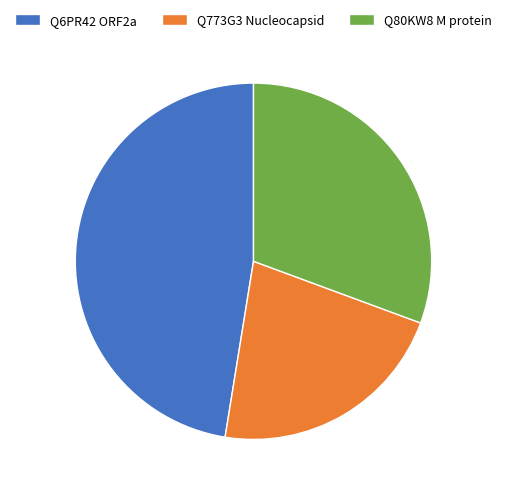

What is the ratio of the value at Q6PR42 ORF2a to the value at Q773G3 Nucleocapsid?

2.2